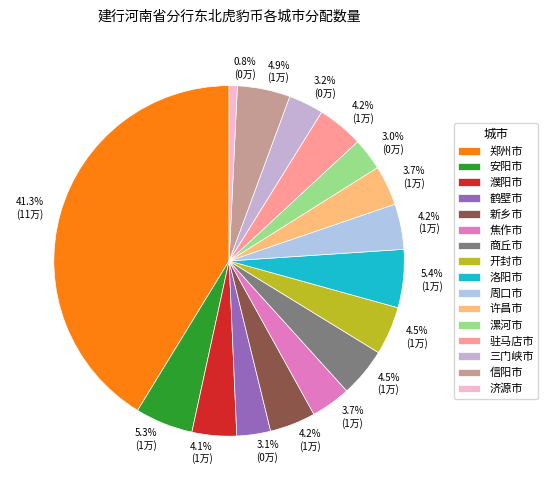

What percentage is the 鹤壁市 slice, to the nearest percent?

3%